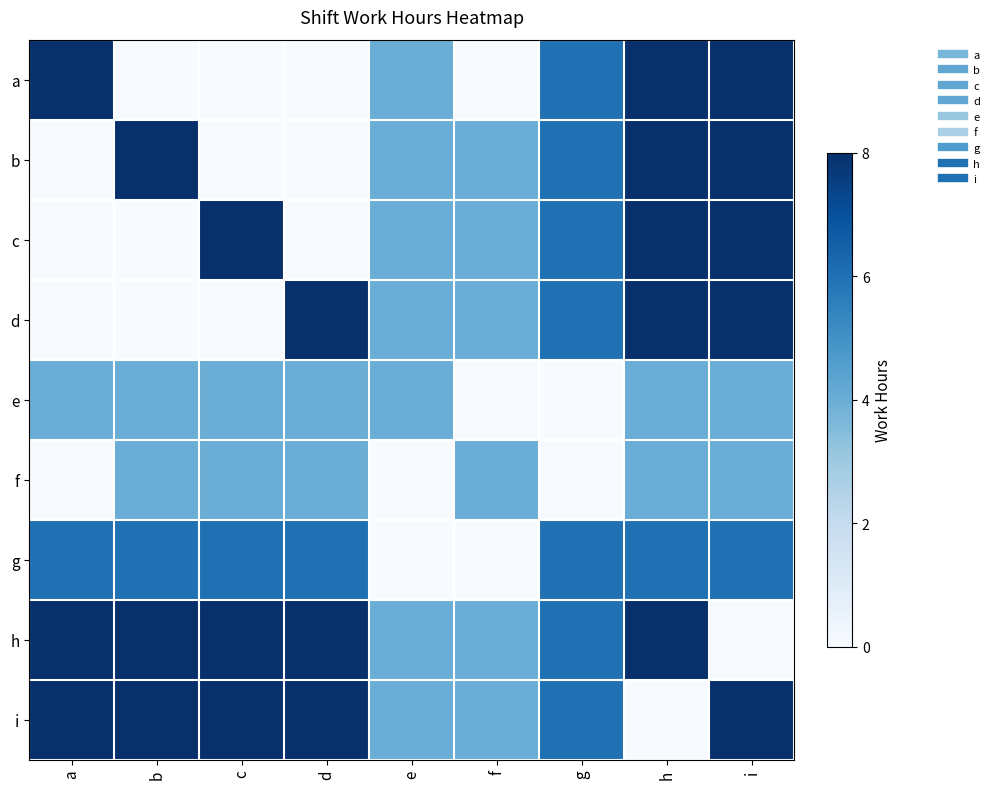

Count the number of categories in the chart.

9